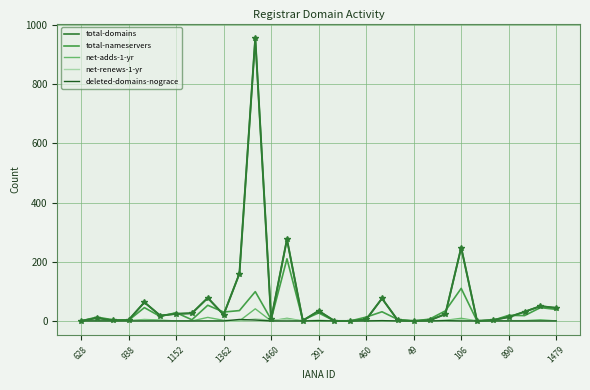

Which series has the largest range (max minus min)?

total-domains